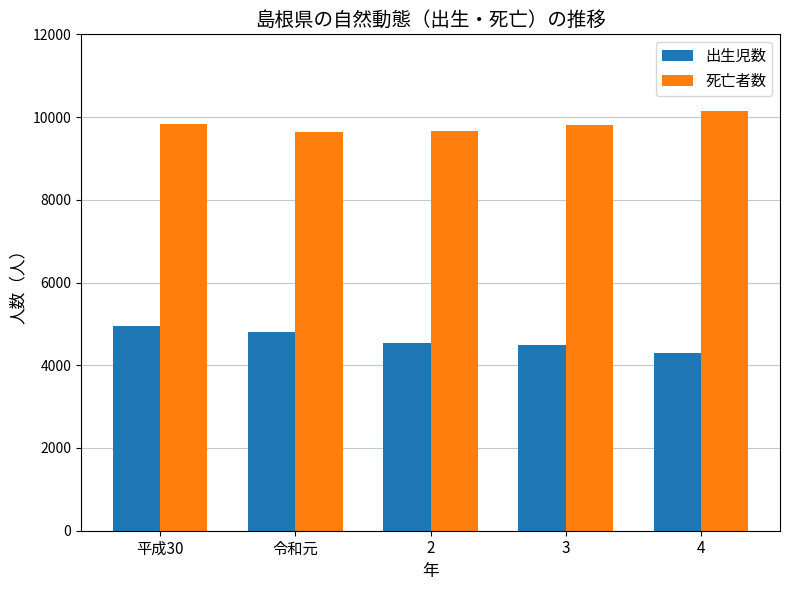

What is the label of the 5th bar from the right?

平成30